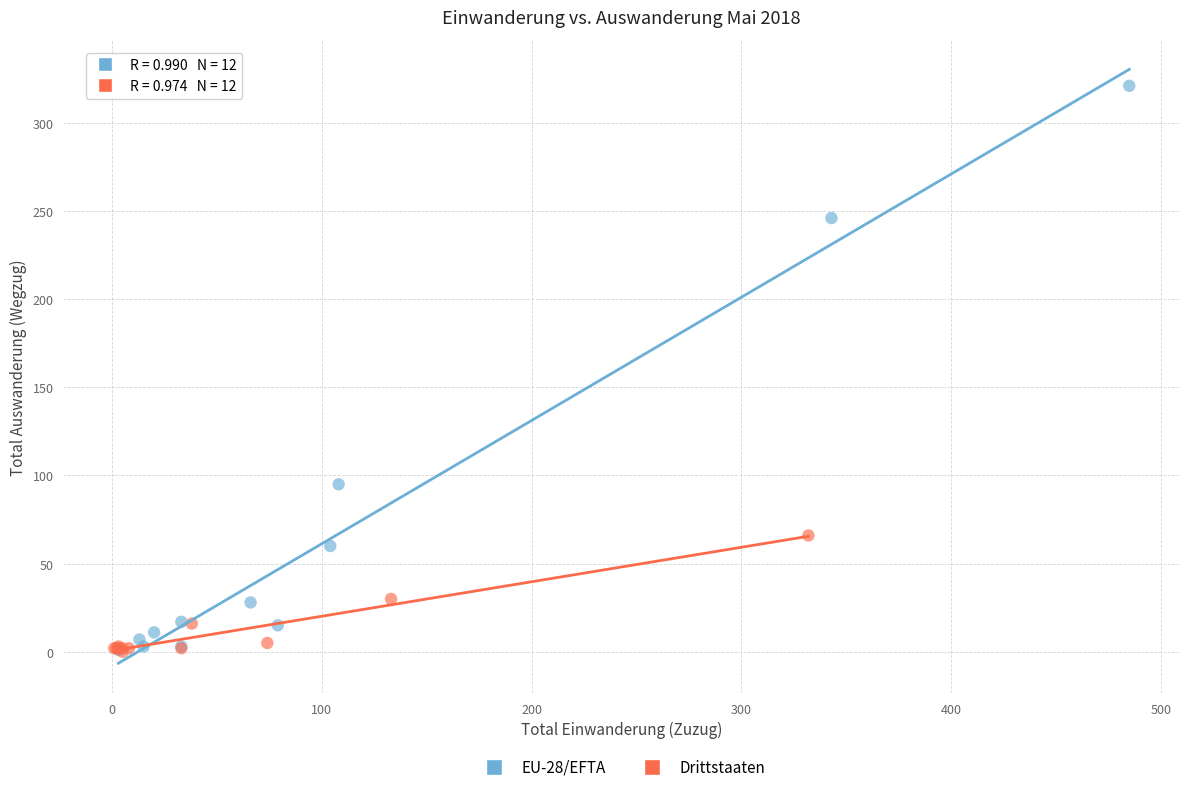

Which series has the widest spread of Y values?

EU-28/EFTA